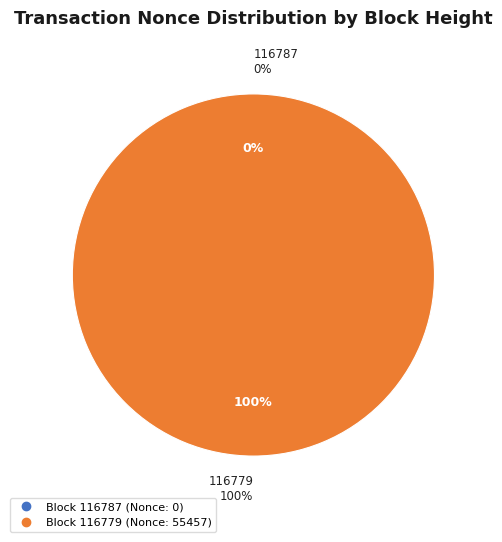

To the nearest percent, what percentage of the pie is 116779?

100%